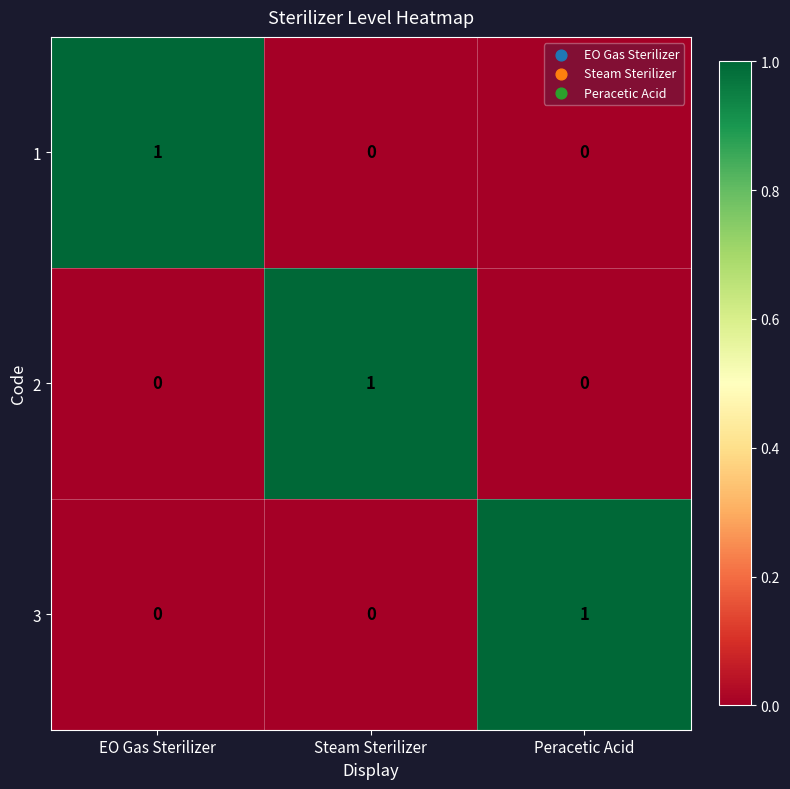

At which label does 1 reach its peak?

EO Gas Sterilizer